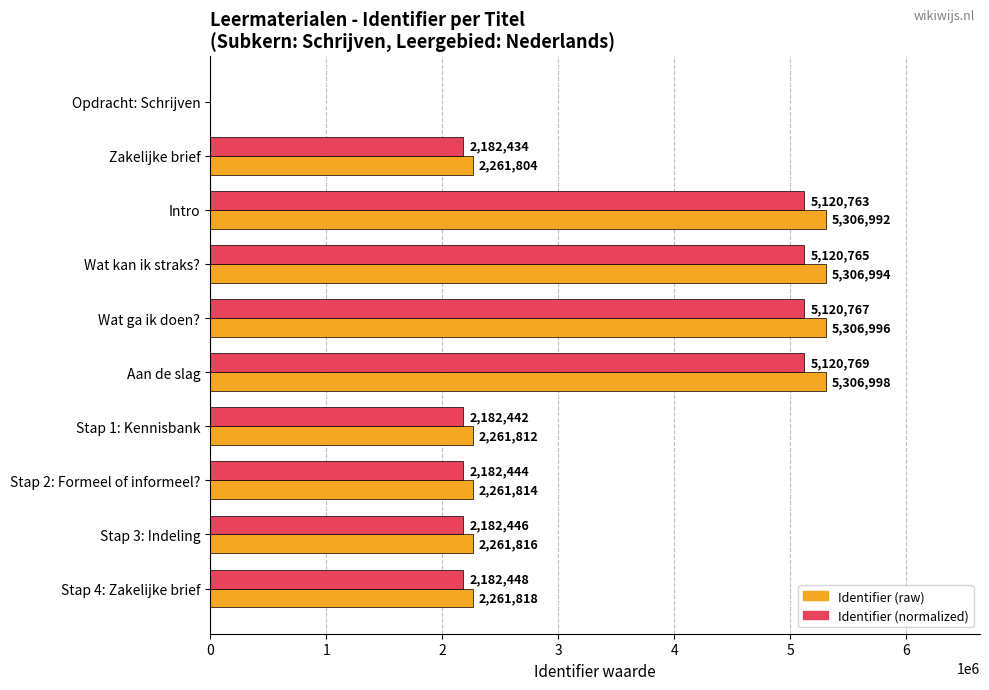

At which category is the sum across all series the highest?

Aan de slag